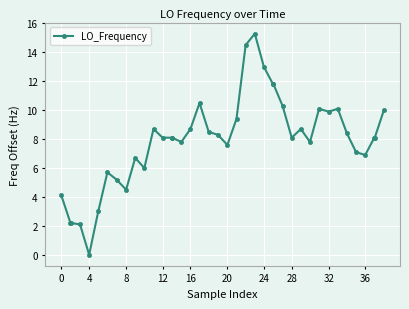

True or false: the data has more than 1 interior local peaks.

True